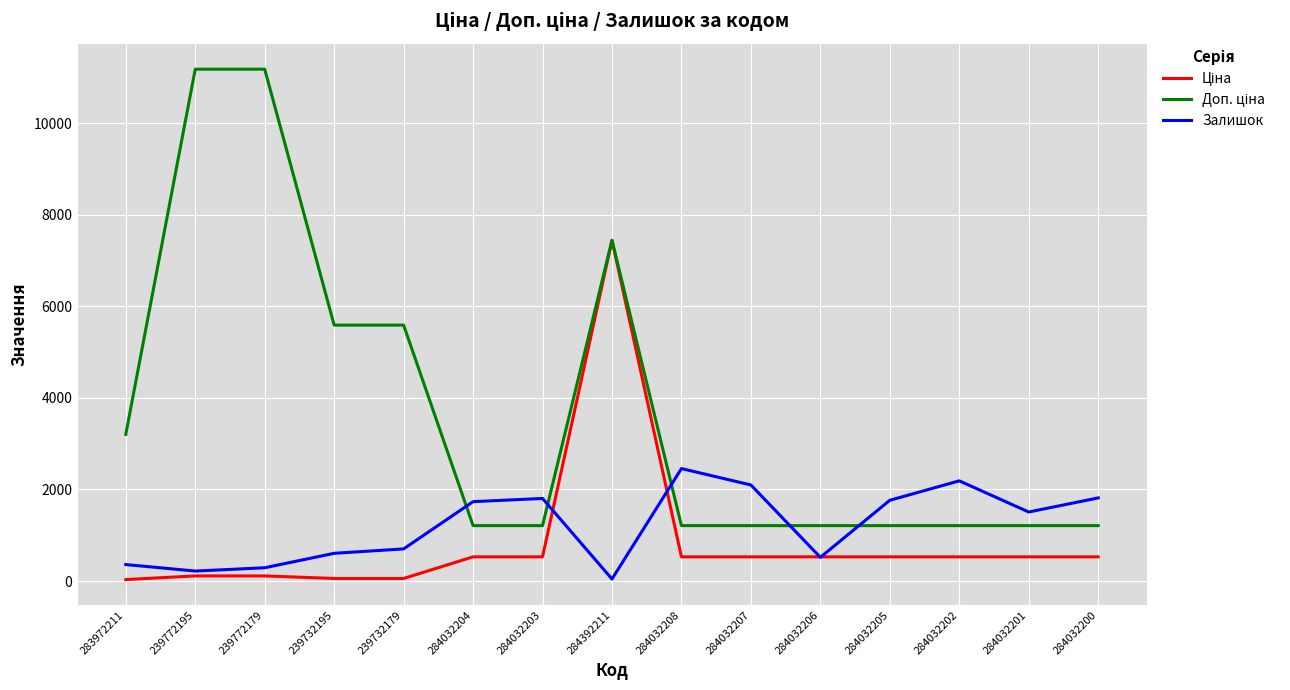

What position from the right is 239772195?

14